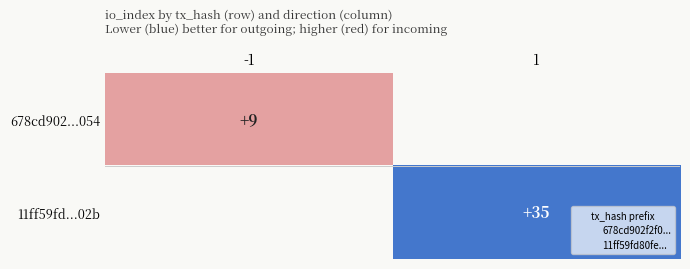

Rank the series at 1 from highest to lowest value.

678cd902...054, 11ff59fd...02b